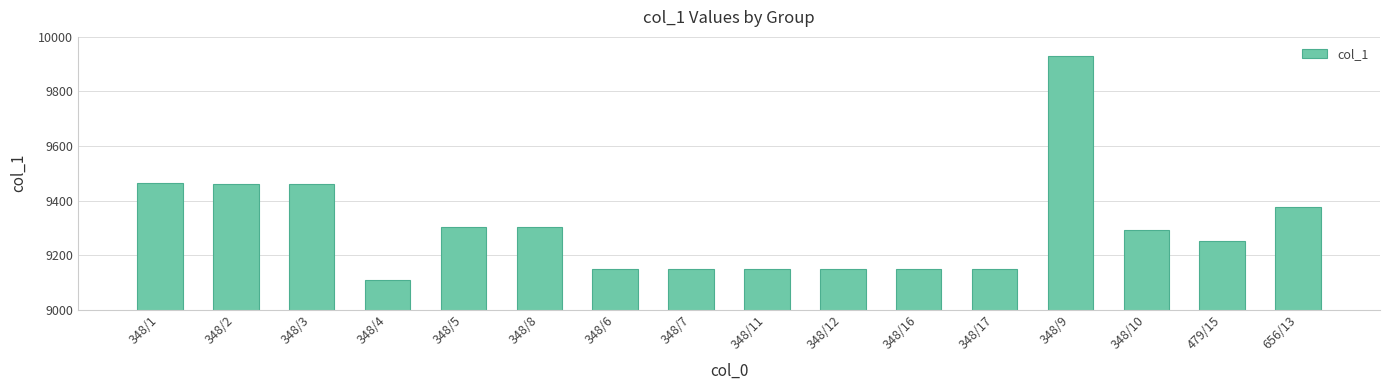

What is the change in value from 348/3 to 348/9?

+468